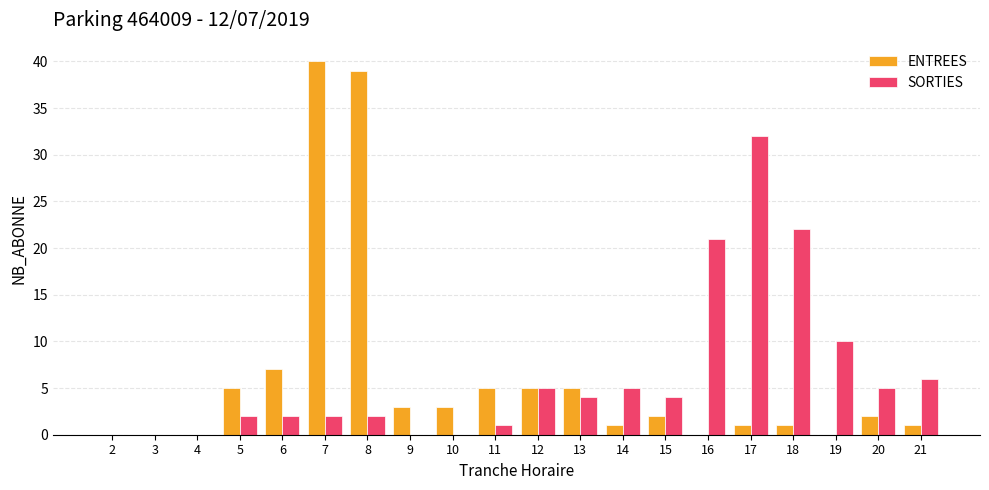

What is the total value across all series at 17?

33